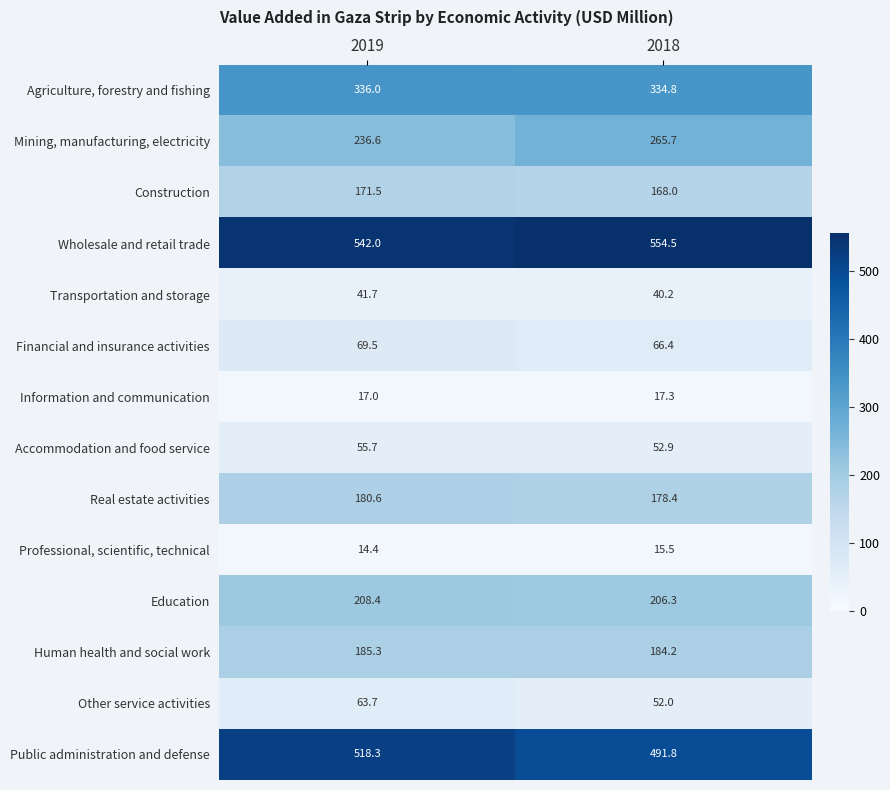

The Wholesale and retail trade series shows 304.1 at 2018. True or false?

False